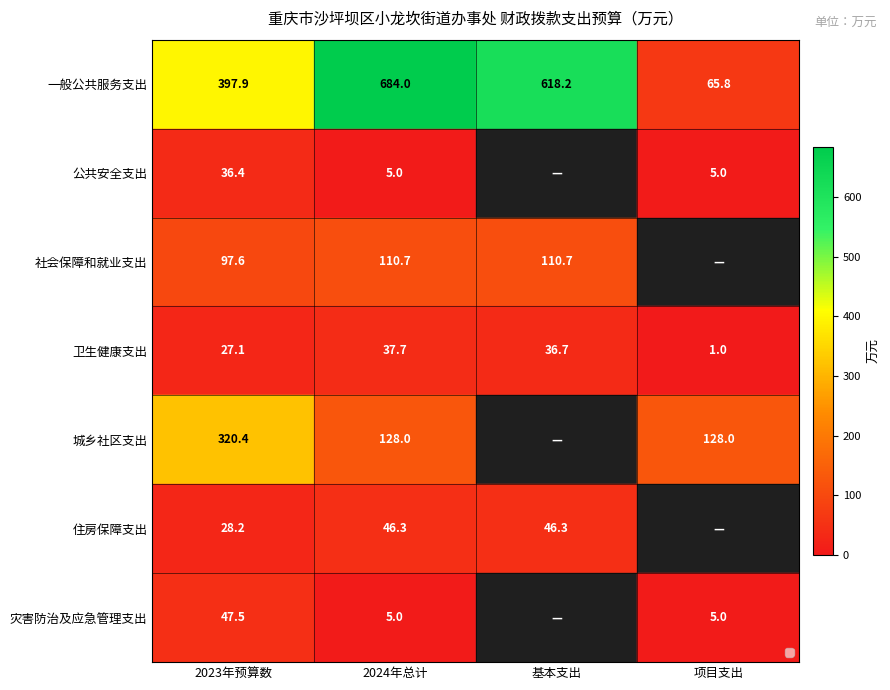

Which series changed the most between 2023年预算数 and 2024年总计?

一般公共服务支出